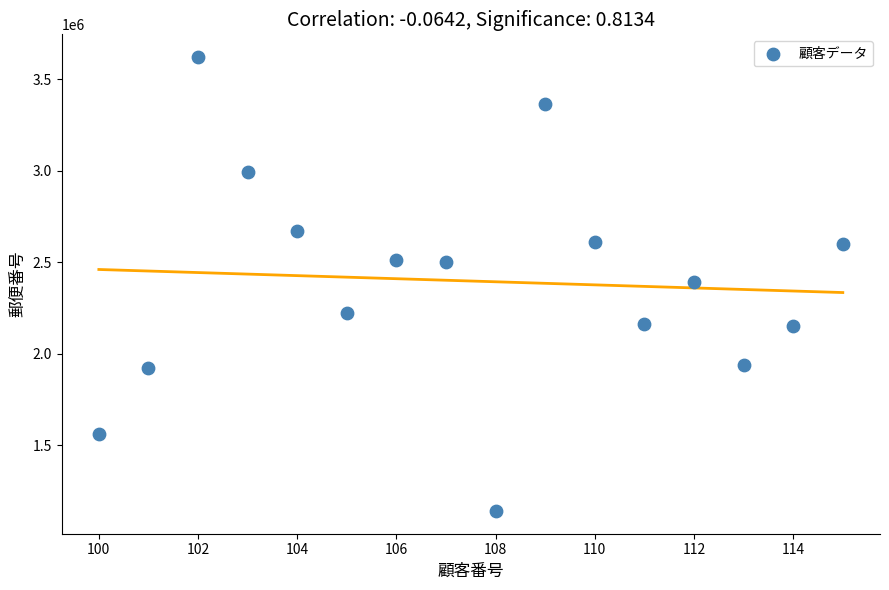

What is the range of X values (max minus min)?

15